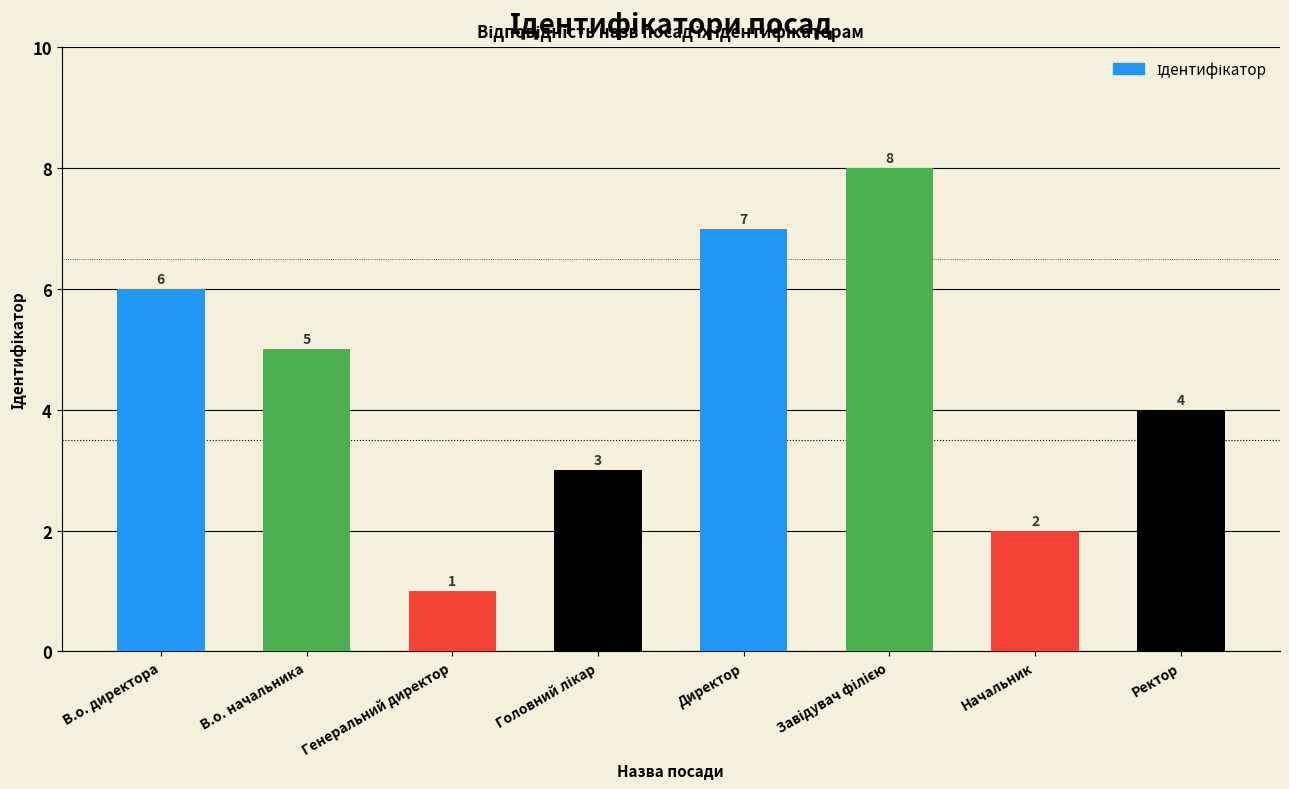

Reading left to right, transcribe all the data shown in this chart.

6	5	1	3	7	8	2	4